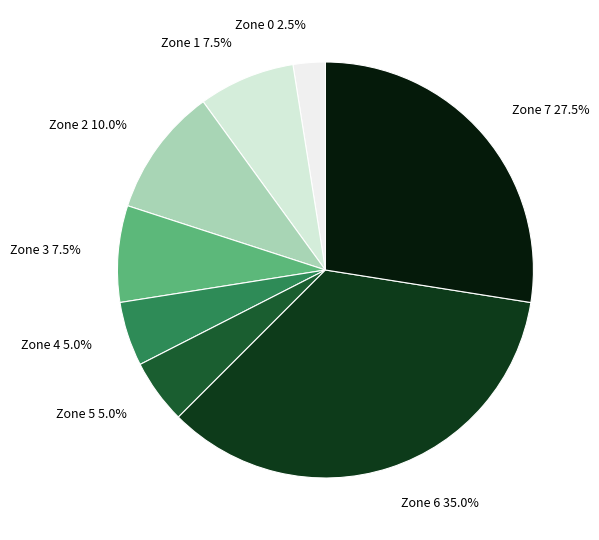

Which category has the smallest portion of the pie?

Zone 0